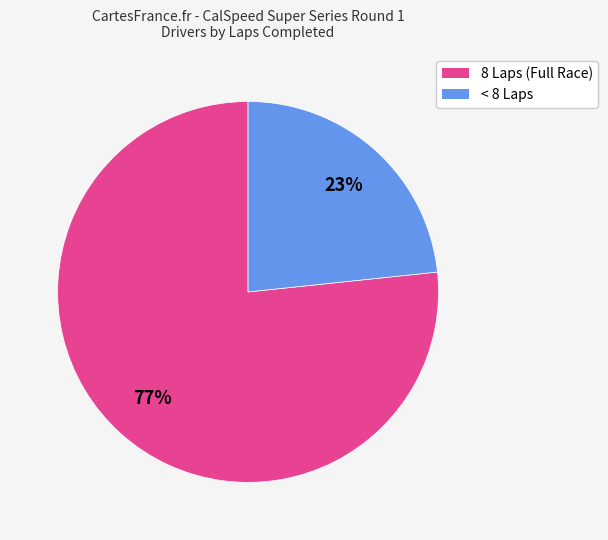

How many segments does this pie chart have?

2